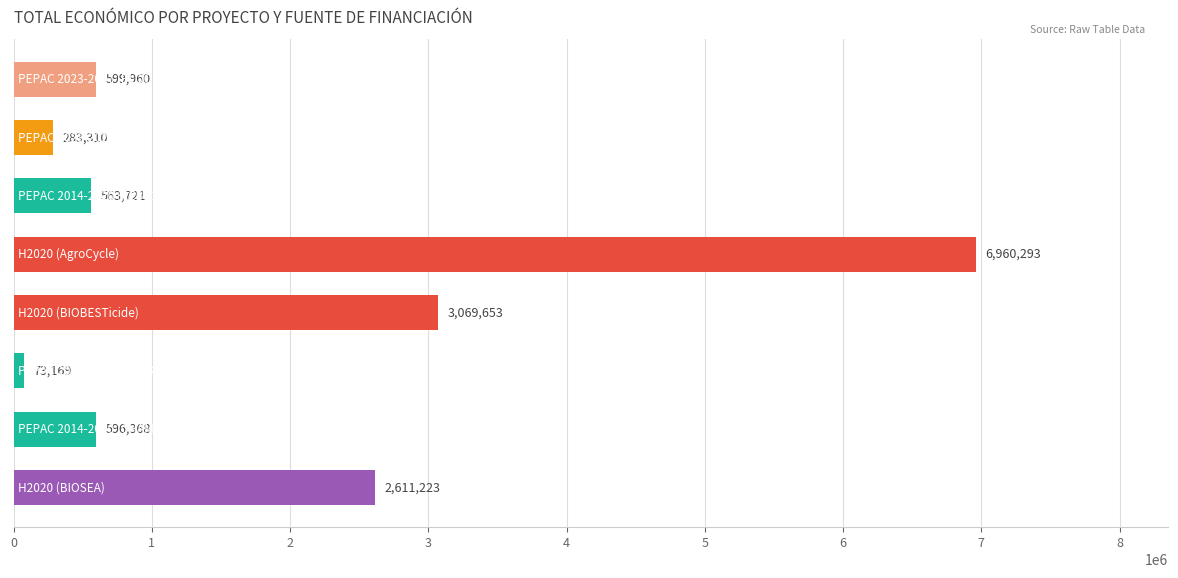

Reading top to bottom, list all the values displayed in this chart.

599960	283310	563721	6960293	3069653	73169	596368	2611223